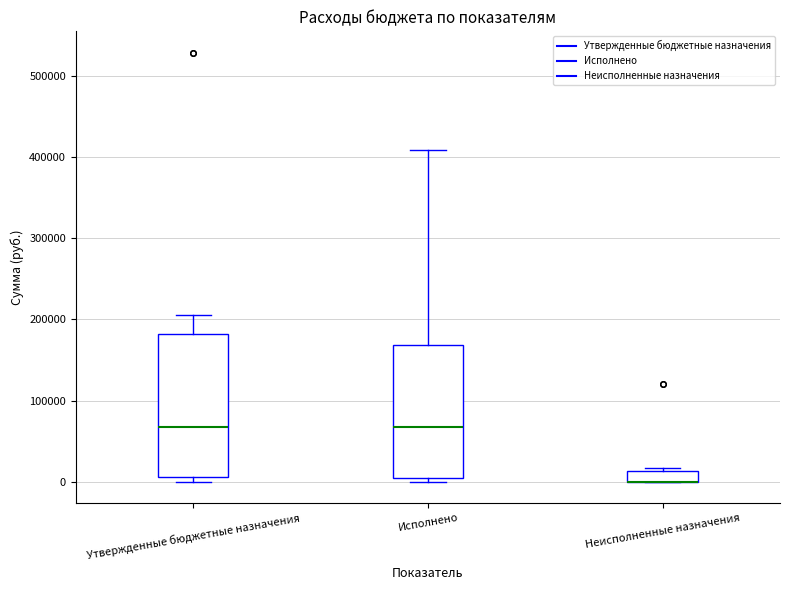

Where is the upper edge of the box for Утвержденные бюджетные назначения on the y-axis? The values are not printed on the chart, so give them approximately, as read against the axis.

180000